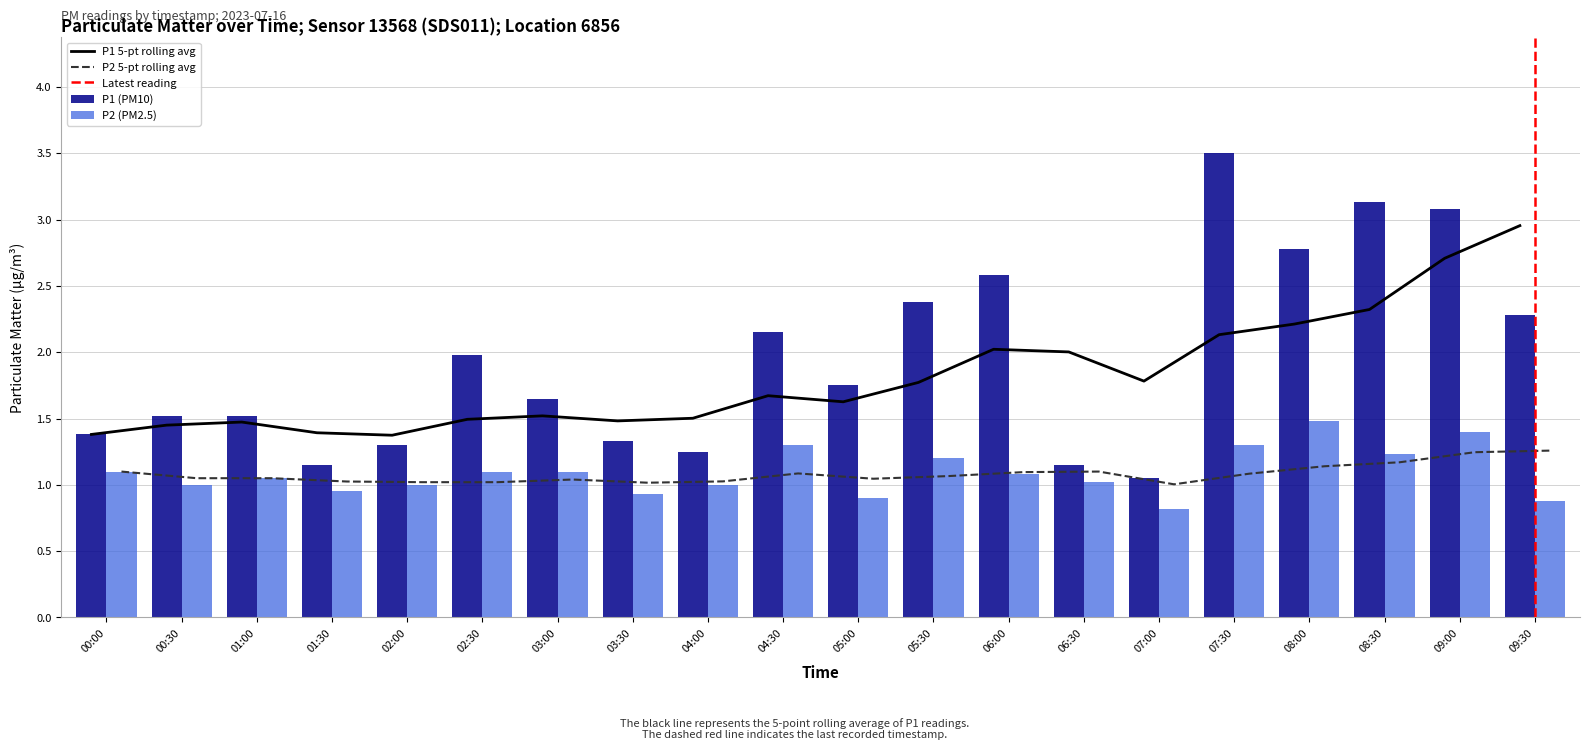

Rank the series by their average value, from lowest to highest.

P2, P1